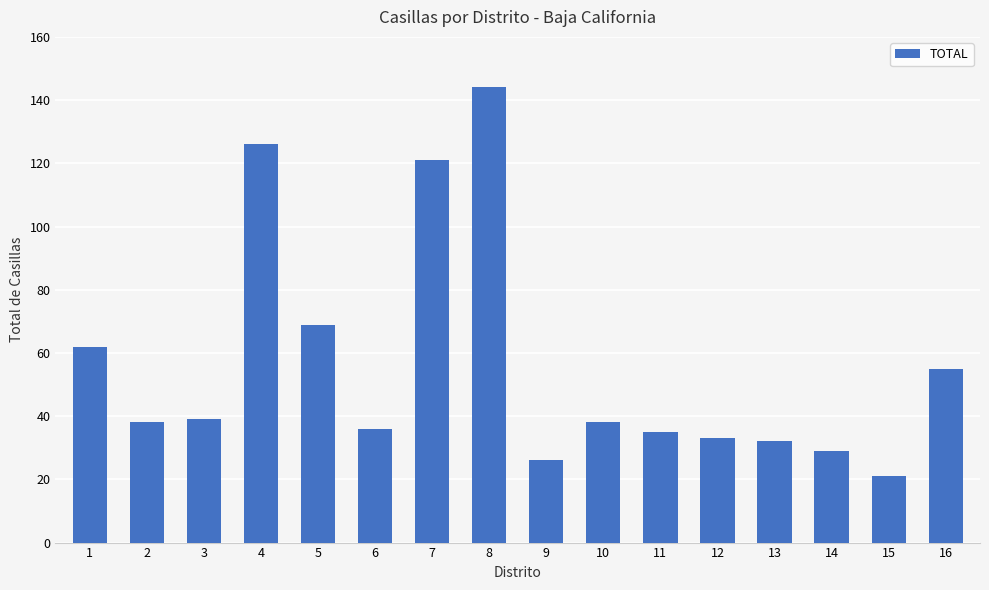

The value at 7 is 121. True or false?

True